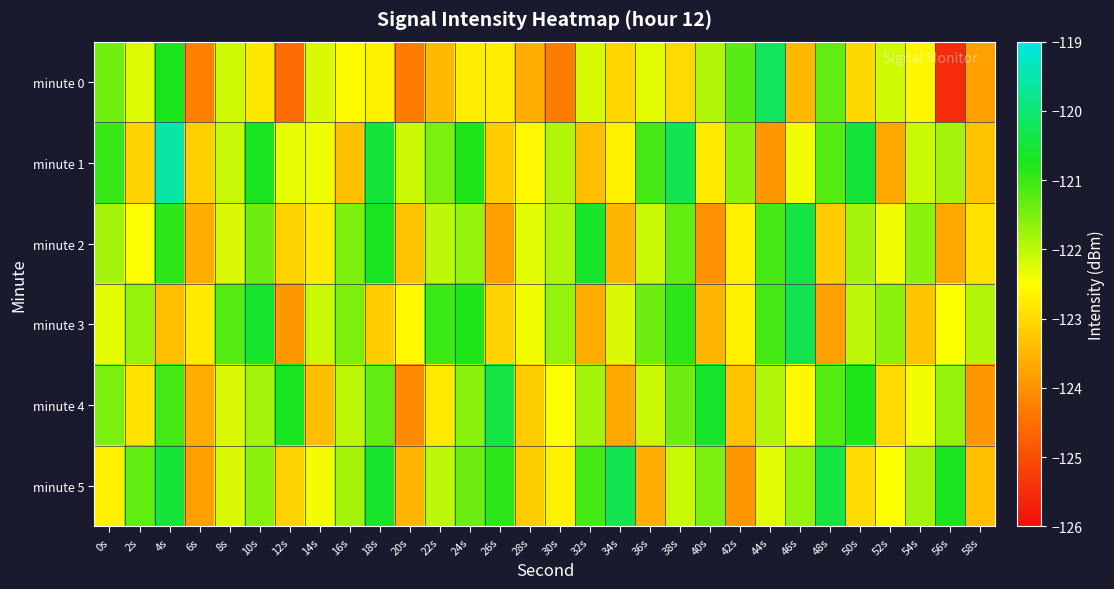

Which series has the largest range (max minus min)?

minute 0